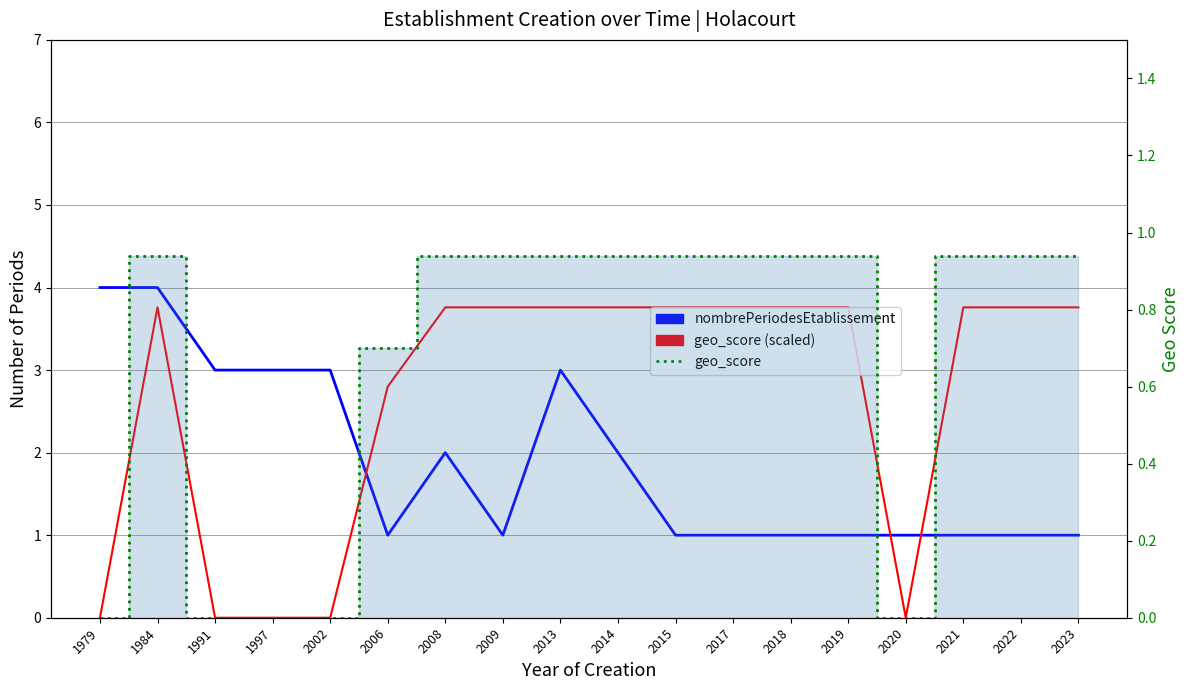

Rank the series by their average value, from highest to lowest.

geo_score (scaled), nombrePeriodesEtablissement, geo_score